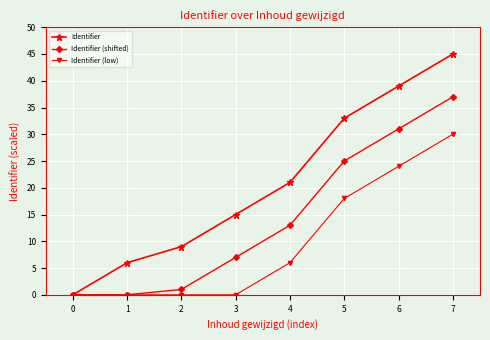

List the series in order of their overall mean, highest first.

Identifier, Identifier (shifted), Identifier (low)